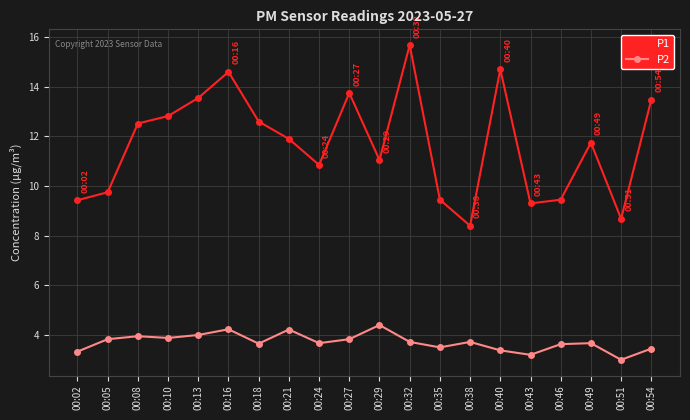

Does the chart have visible grid lines?

Yes